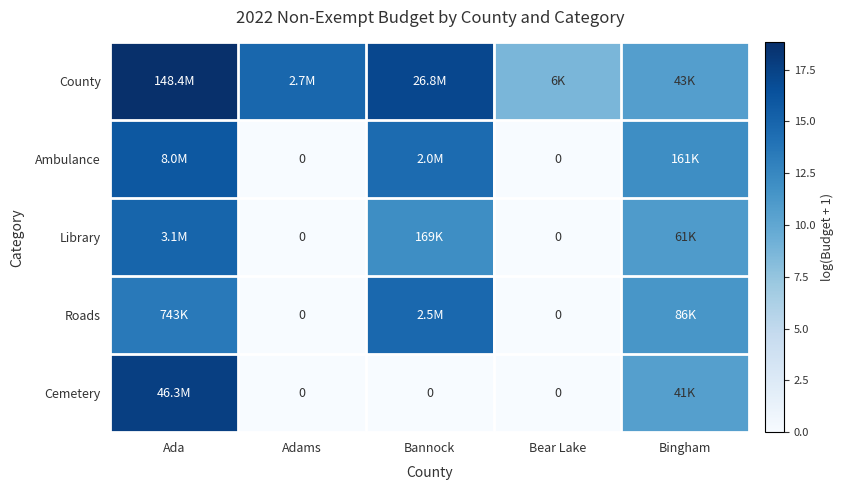

What is the average value of the Library series?

7.6